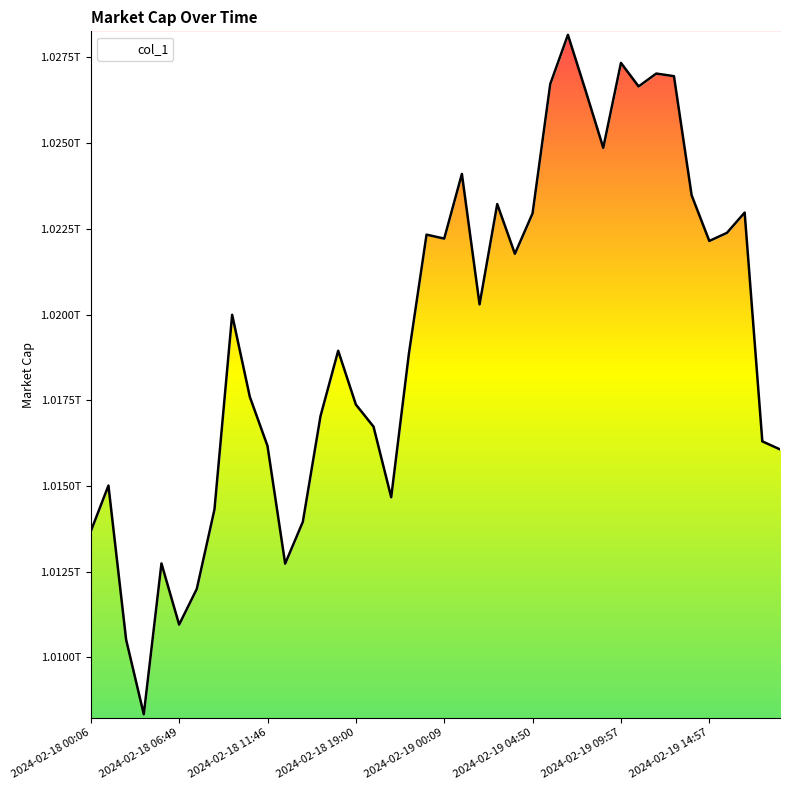

What is the greatest value displayed?

1028157938900.0